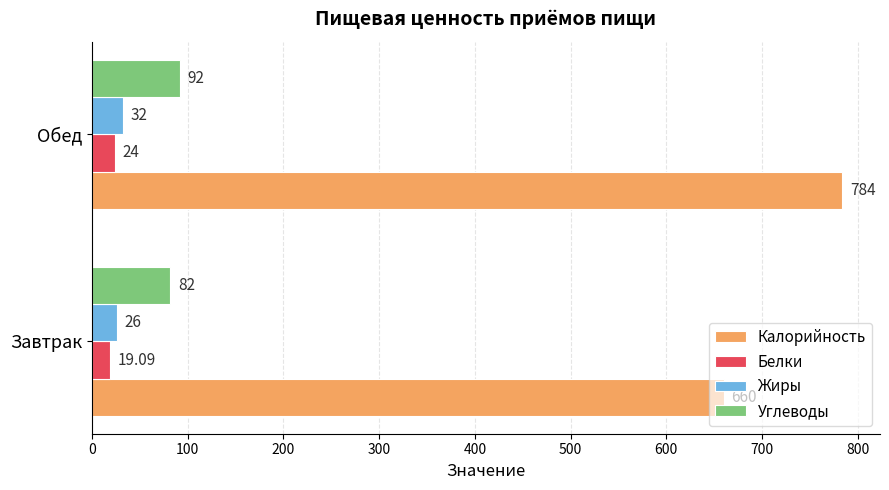

At which category is the sum across all series the highest?

Обед